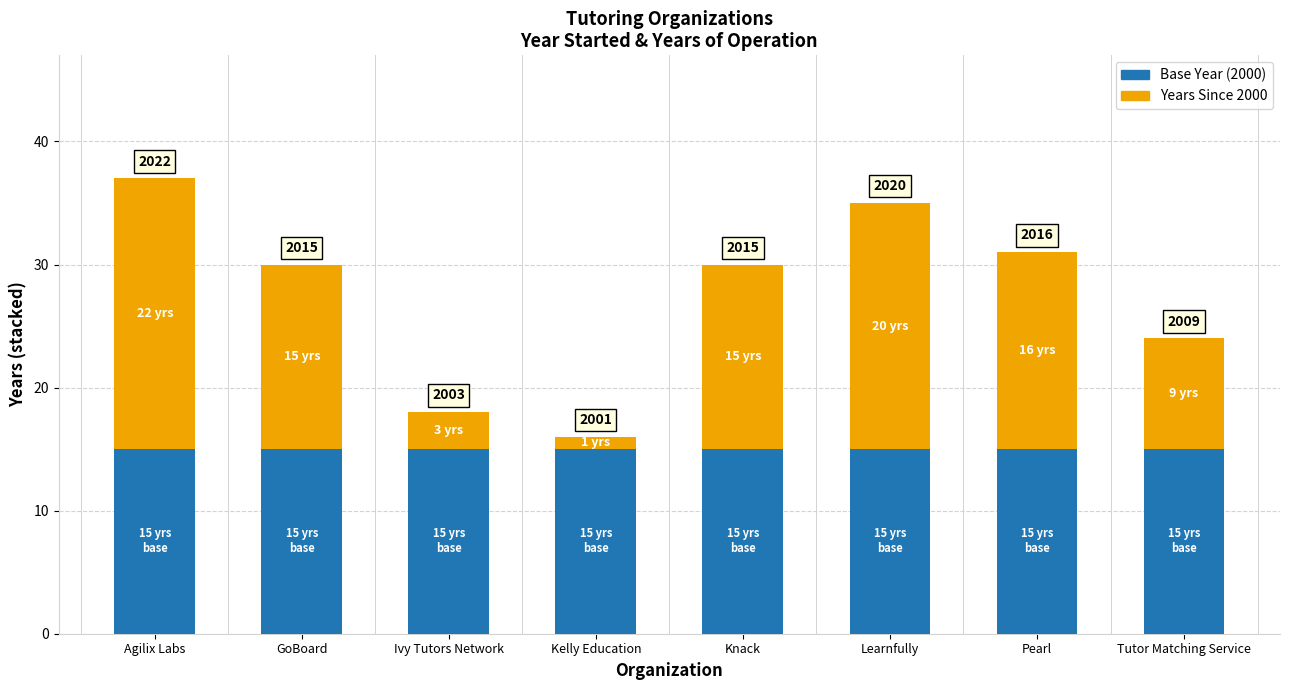

What are all the series names shown in the legend?

Base Year (2000), Years Since 2000